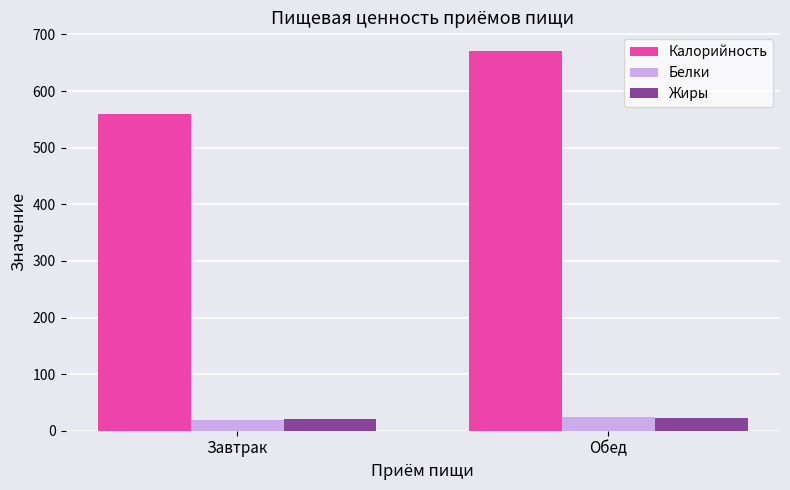

What is the total value across all series at Обед?

717.0